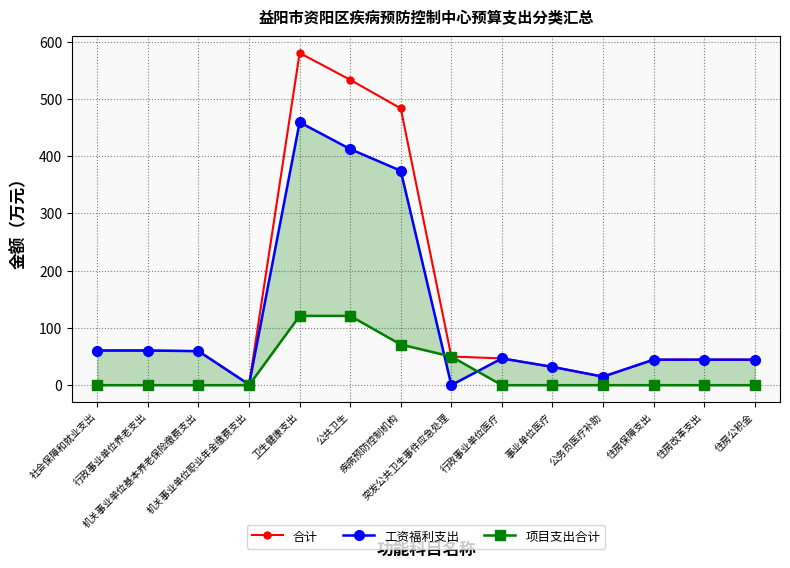

Reading left to right, list all the values displayed in this chart.

合计: 60.5	60.5	59.4	1.1	580.2	533.4	483.4	50.0	46.8	31.9	14.9	44.6	44.6	44.6
工资福利支出: 60.5	60.5	59.4	1.1	459.2	412.4	374.5	0.0	46.8	31.9	14.9	44.6	44.6	44.6
项目支出合计: 0.0	0.0	0.0	0.0	121.0	121.0	71.0	50.0	0.0	0.0	0.0	0.0	0.0	0.0